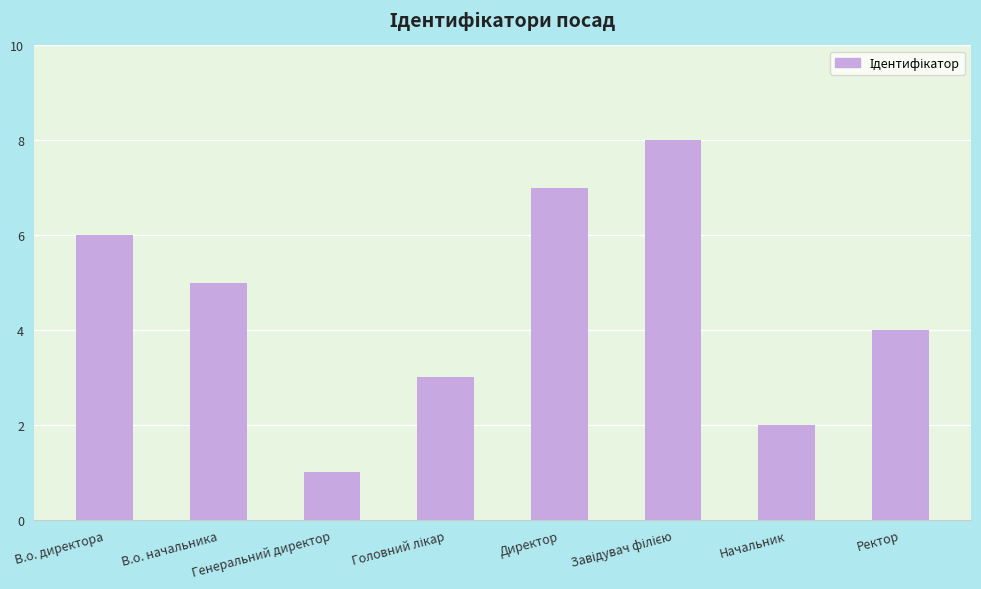

Read the value at Начальник.

2